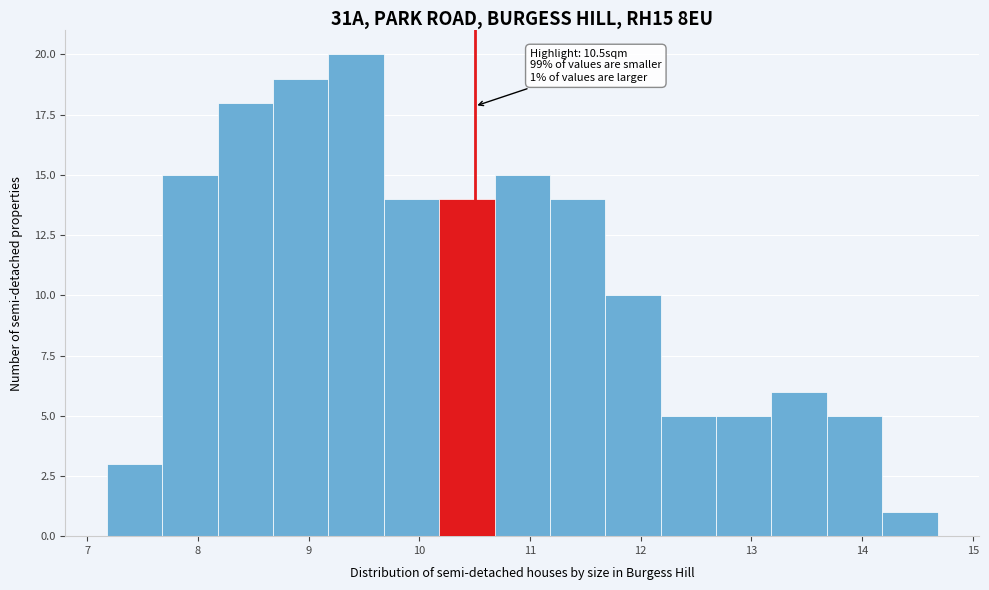

Which range on the x-axis has the tallest bar?

9.18 to 9.68